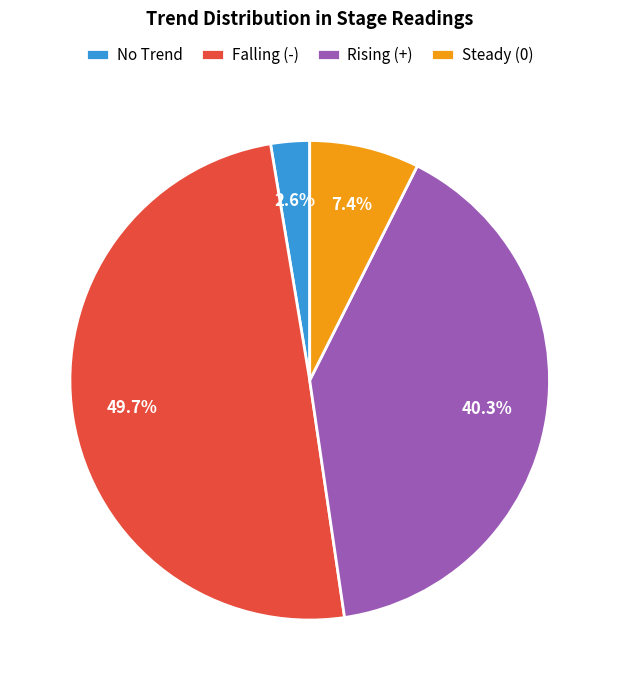

Rank the categories by value from highest to lowest.

Falling (-), Rising (+), Steady (0), No Trend